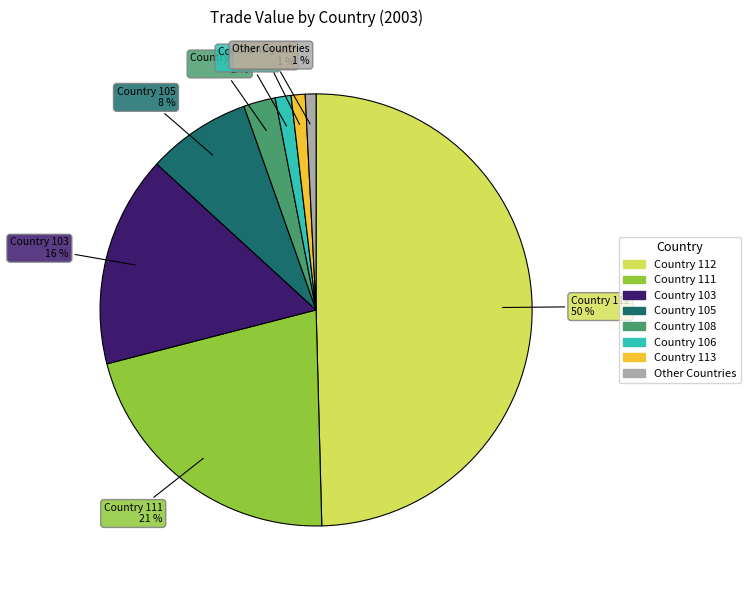

The Country 106 slice represents 1% of the pie. True or false?

True